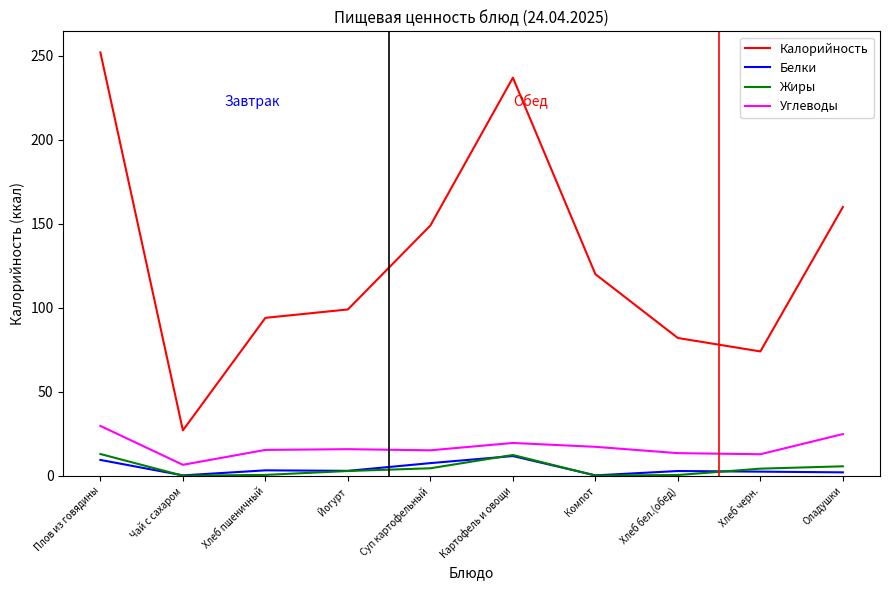

The Углеводы series shows 6.5 at Чай с сахаром. True or false?

True